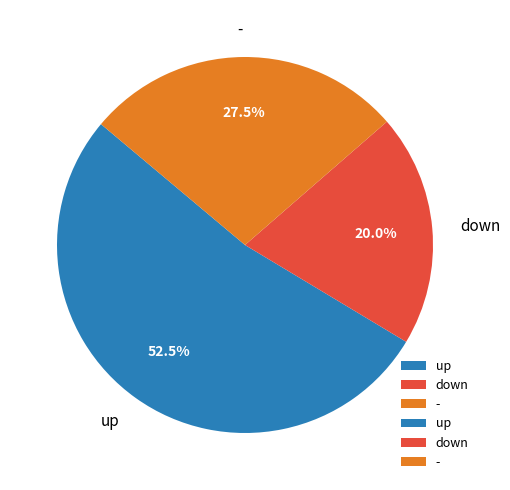

What is the ratio of the value at down to the value at up?

0.4